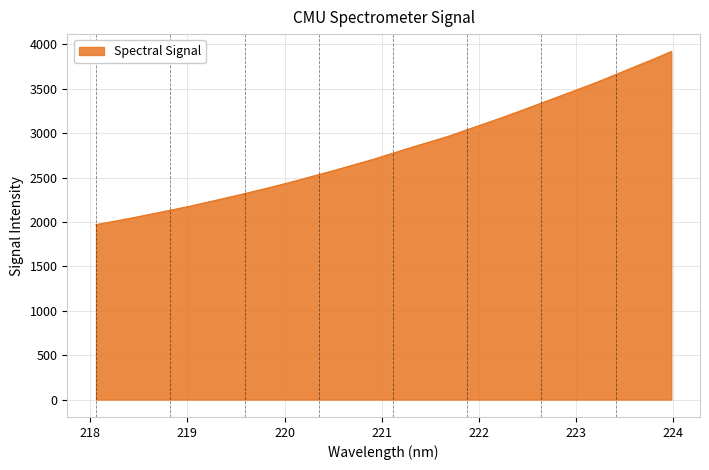

What is the smallest value displayed?

1970.5